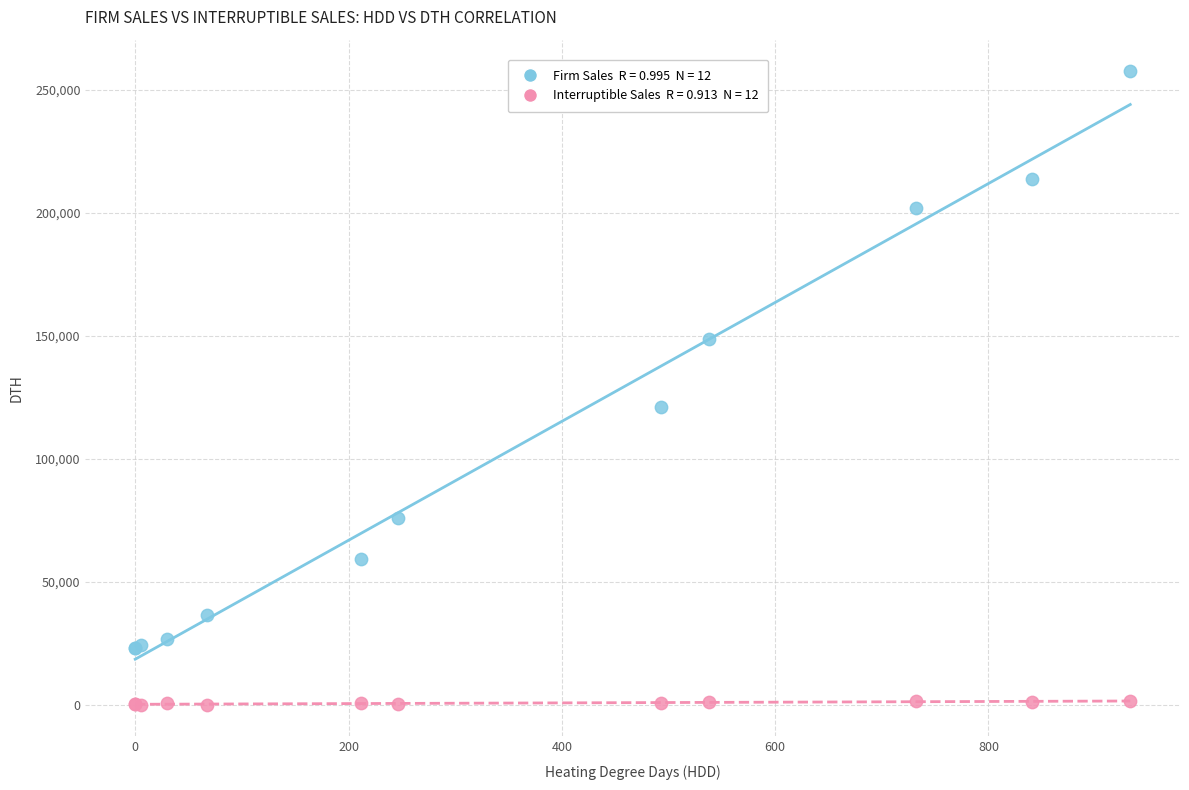

Across all series, what Y value is closest to 128812?

120934.4